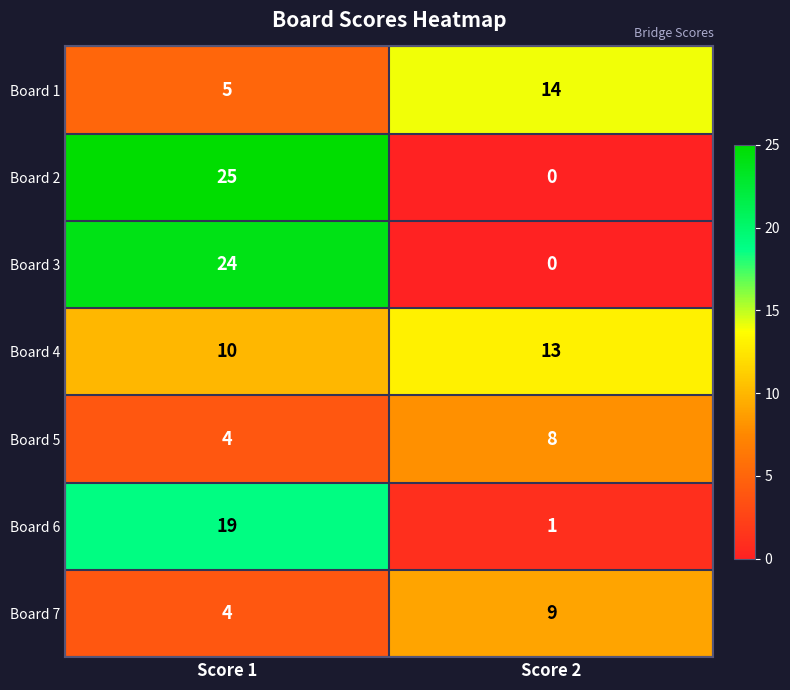

What is the sum of the Board 7 values at Score 2 and Score 1?

13